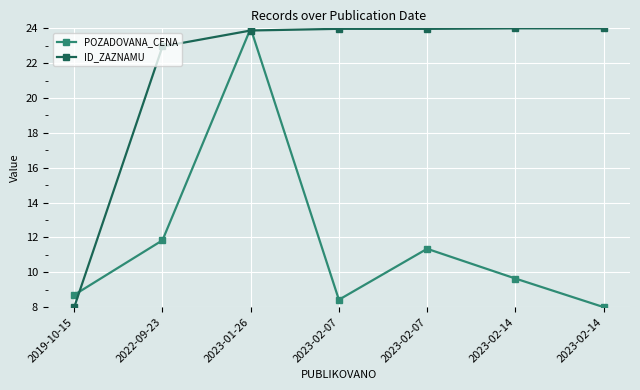

In POZADOVANA_CENA, how many points are higher than both neighbors (excluding endpoints)?

2